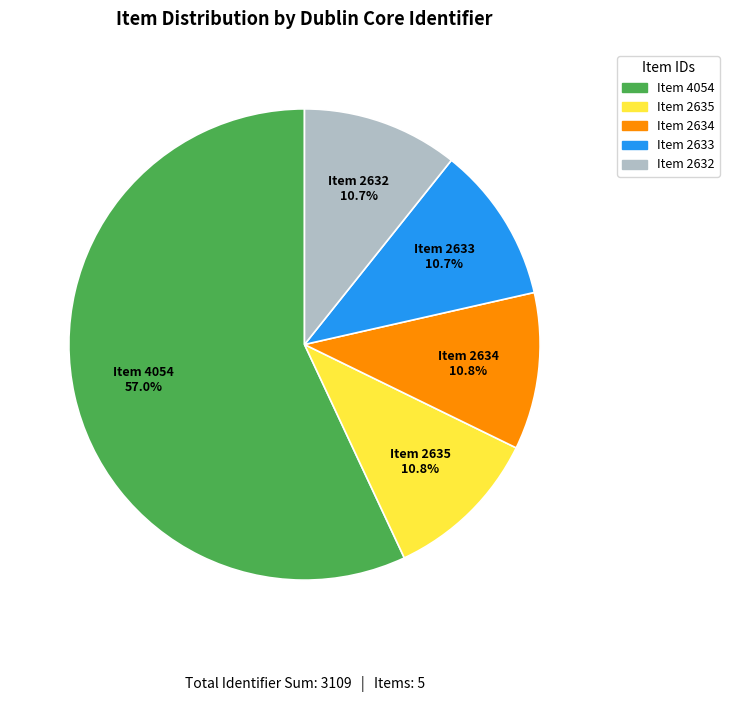

Is there a majority slice in this chart?

Yes